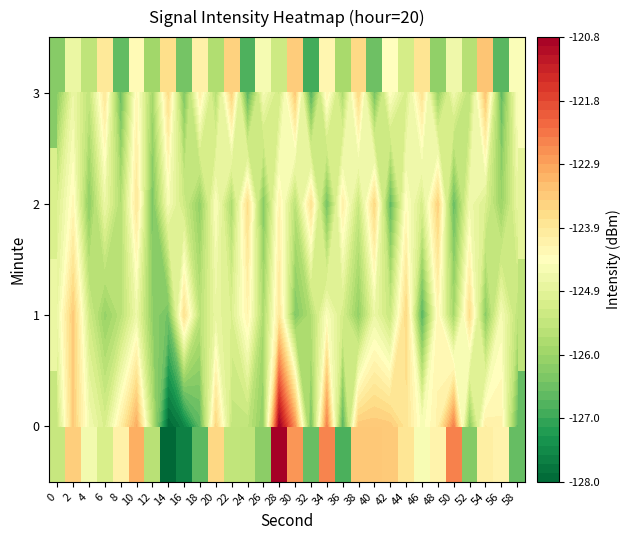

At which category is the sum across all series the highest?

28